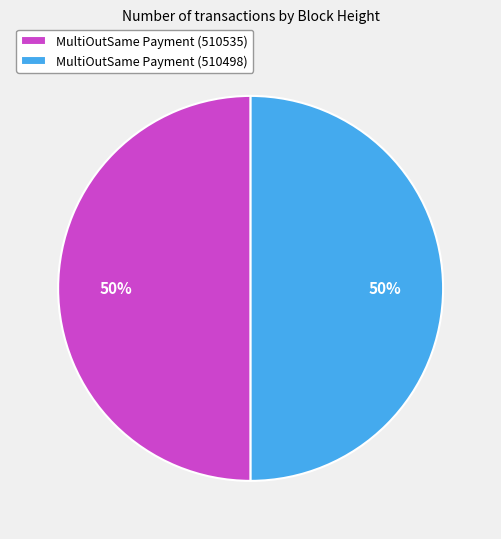

What percentage is the MultiOutSame Payment (510535) slice, to the nearest percent?

50%